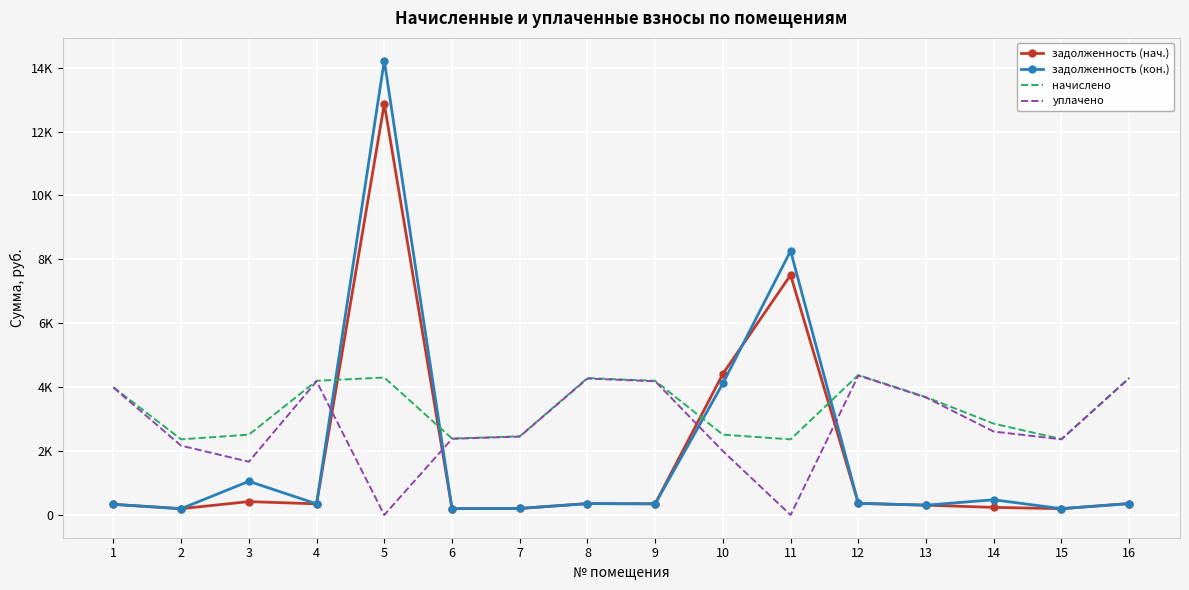

Which category has the lowest value in the задолженность (нач.) series?

2